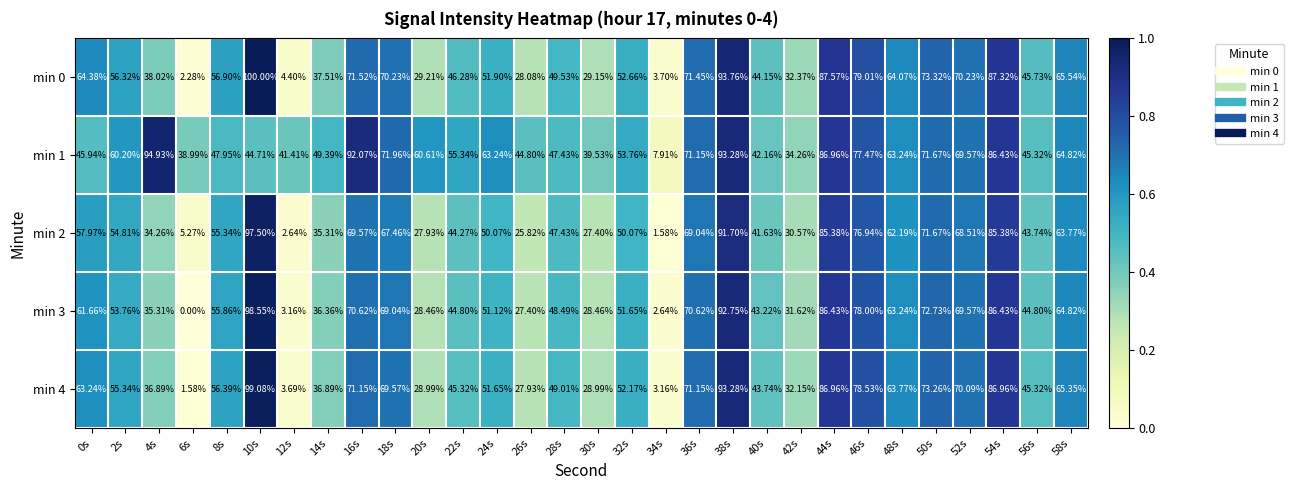

Which series has the largest total across all categories?

min 1